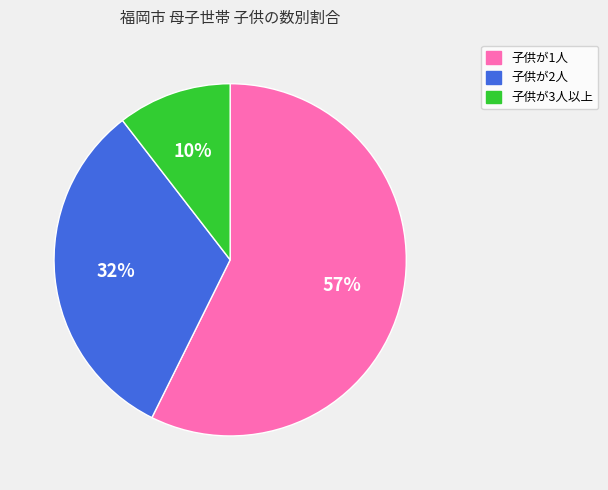

Do 子供が2人 and 子供が1人 together represent more than half of the pie?

Yes